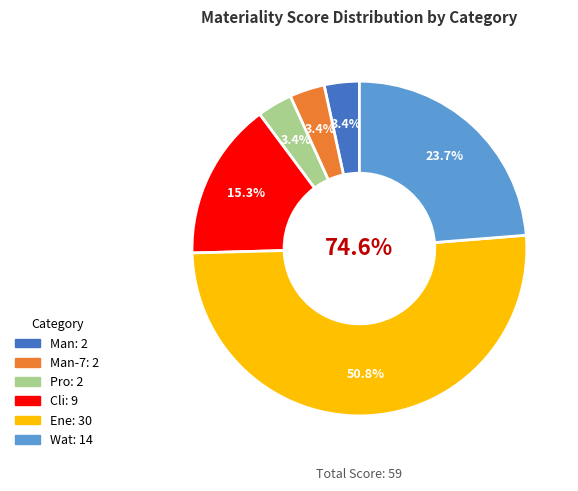

True or false: Pro accounts for 3% of the total.

True